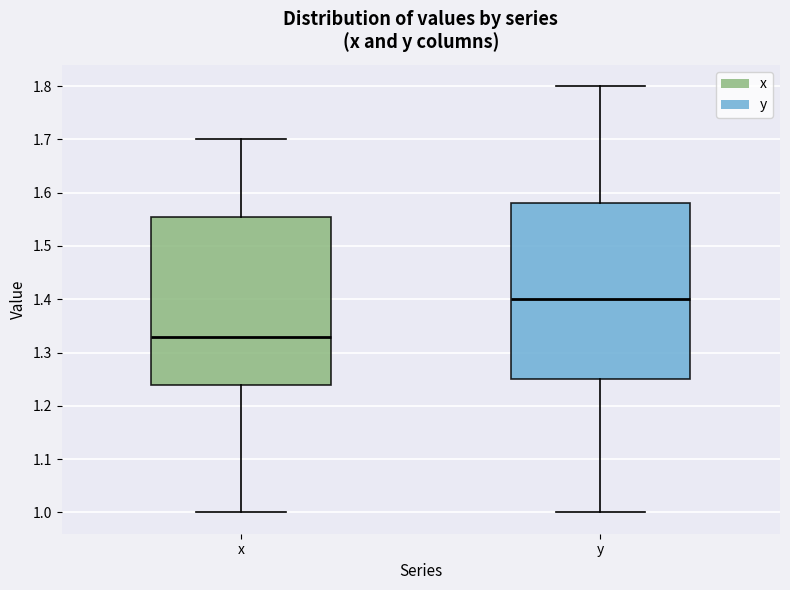

Which box has the highest median line?

y